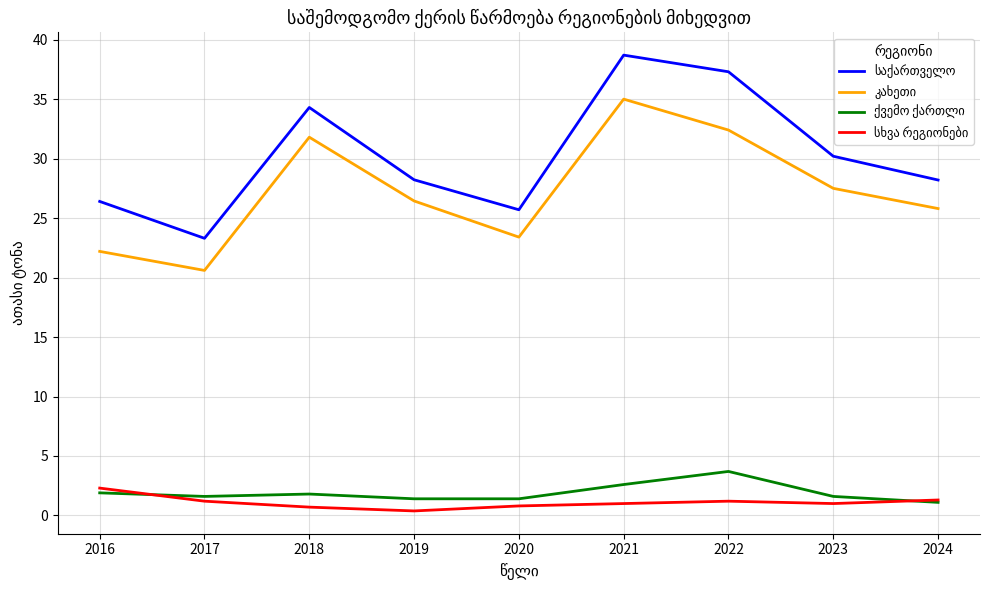

At which category does the chart reach its peak across all series?

2021